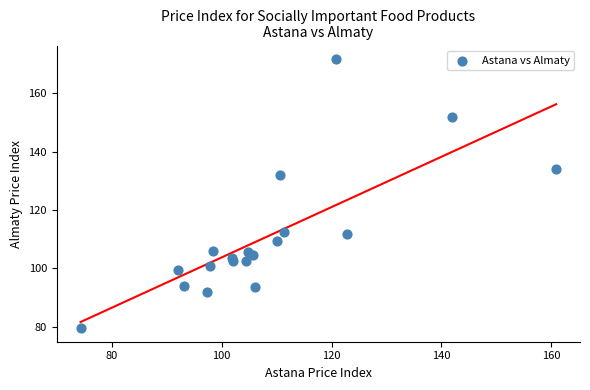

What Y value in the scatter plot is closest to 125?

131.9